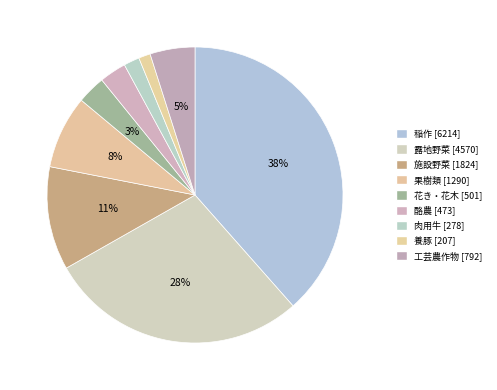

Rank the categories by value from lowest to highest.

養豚, 肉用牛, 酪農, 花き・花木, 工芸農作物, 果樹類, 施設野菜, 露地野菜, 稲作